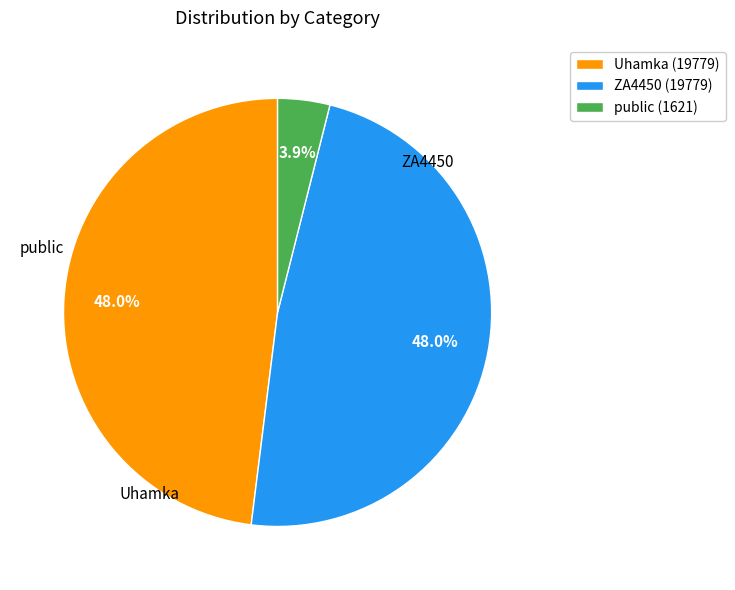

Does public (1621) account for over 50% of the chart?

No